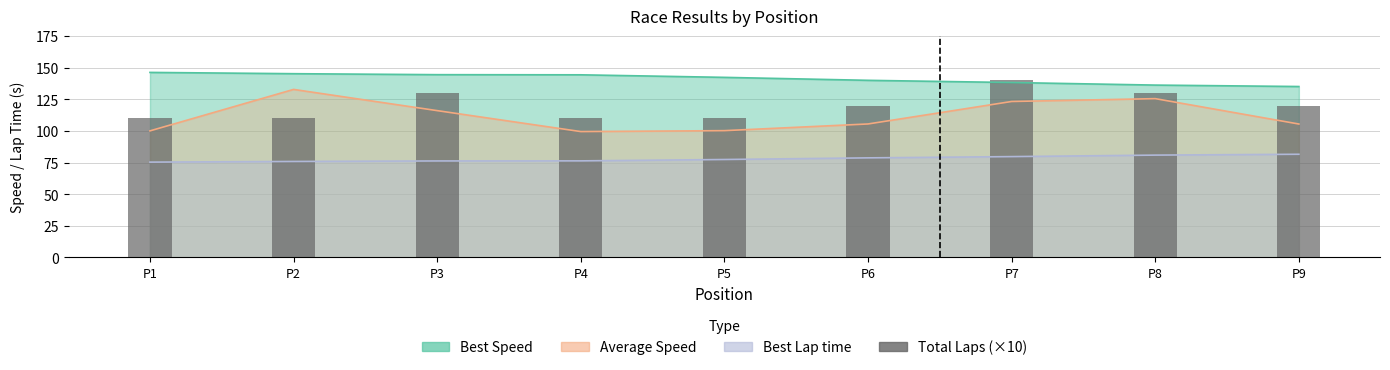

List the labels in order of value, smallest first.

P1, P2, P4, P5, P6, P9, P3, P8, P7